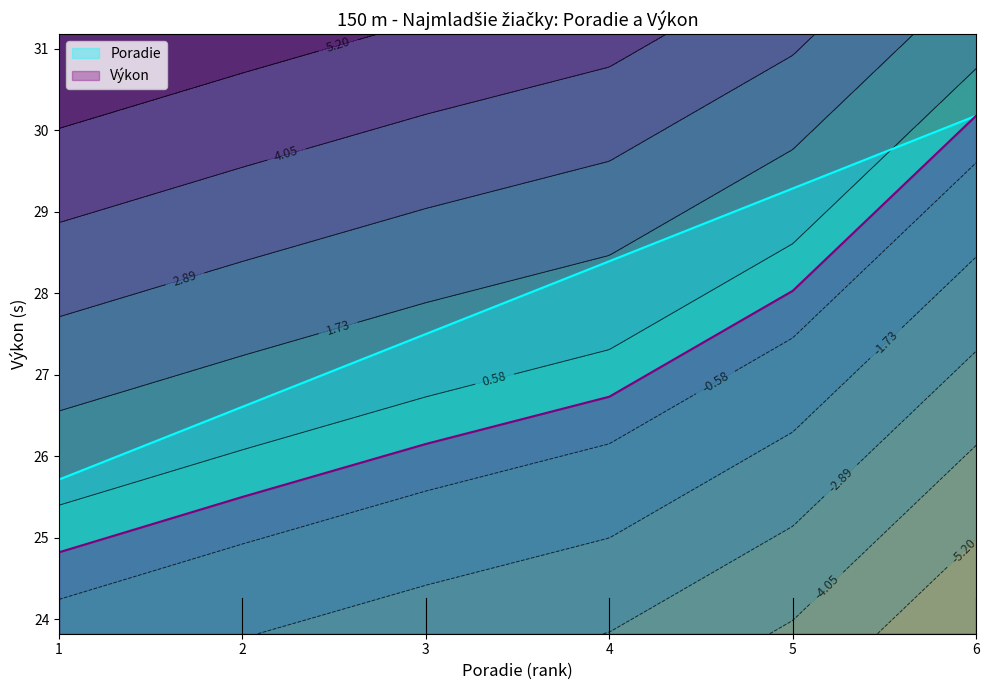

What is the smallest value displayed?

24.8